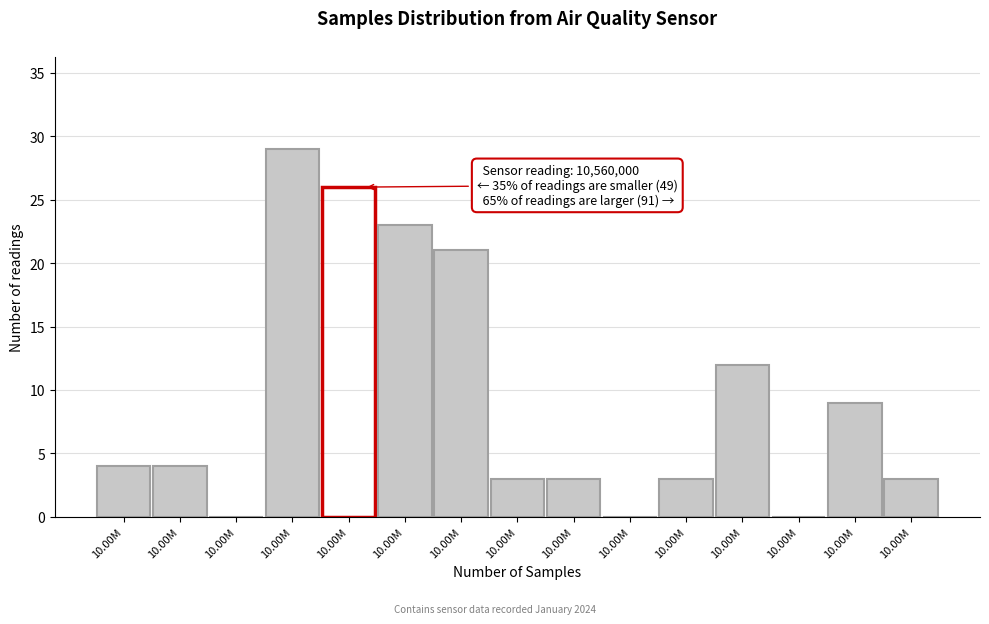

Are the bars horizontal?

No